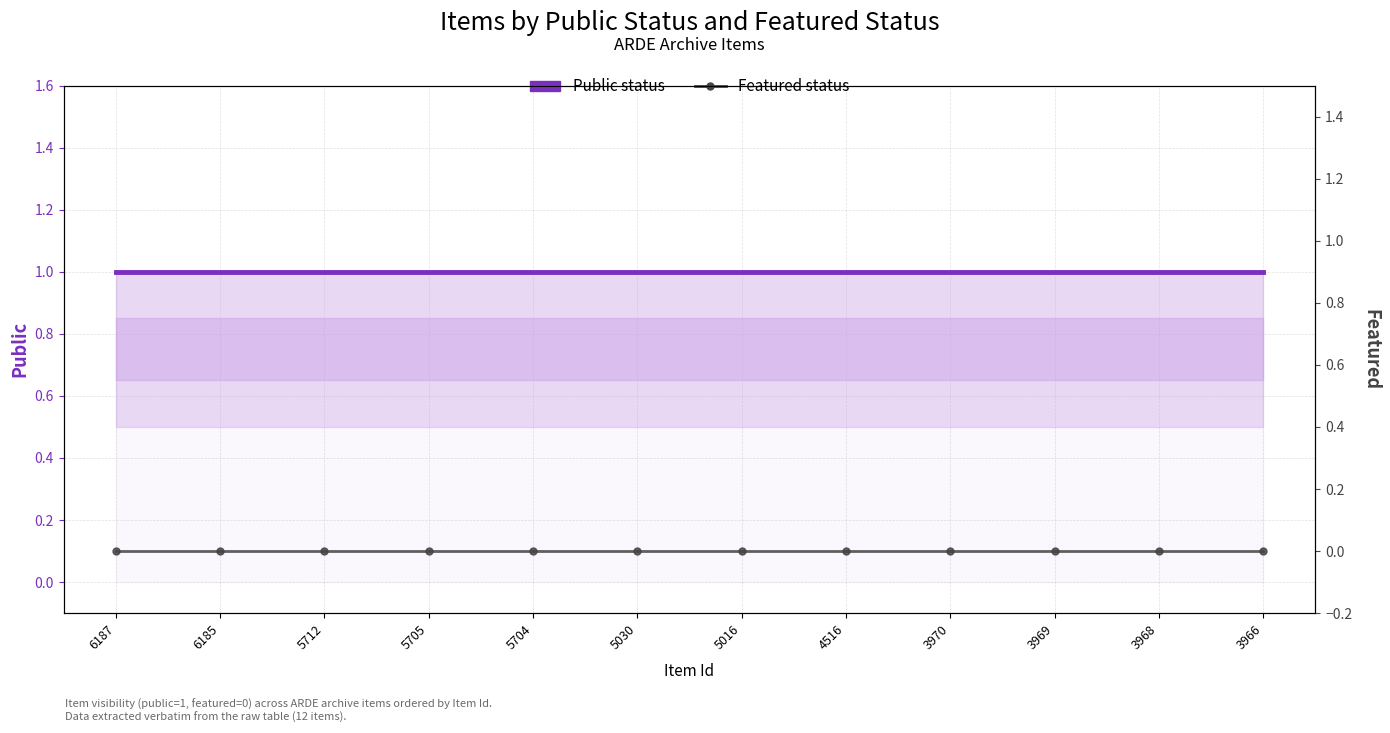

Reading left to right, list all the values displayed in this chart.

Public status: 6187=1	6185=1	5712=1	5705=1	5704=1	5030=1	5016=1	4516=1	3970=1	3969=1	3968=1	3966=1
Featured status: 6187=0	6185=0	5712=0	5705=0	5704=0	5030=0	5016=0	4516=0	3970=0	3969=0	3968=0	3966=0